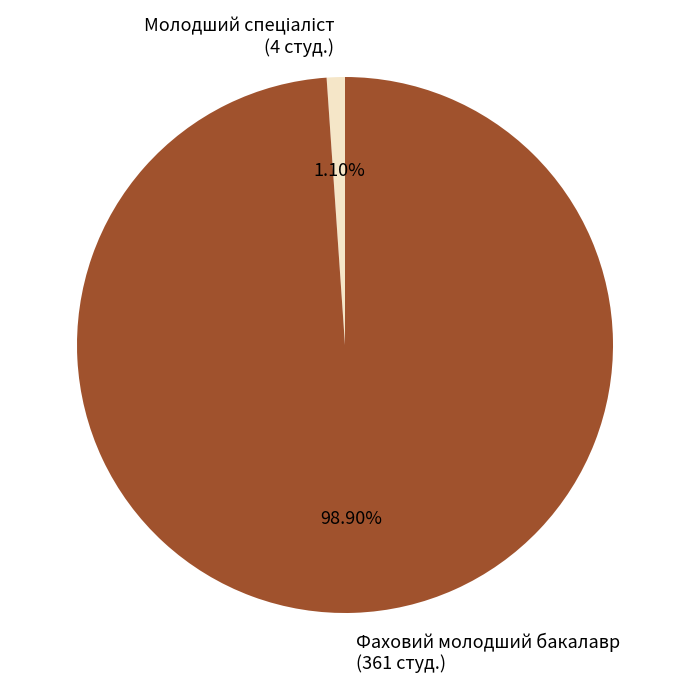

Which slice represents more than half of the pie?

Фаховий молодший бакалавр